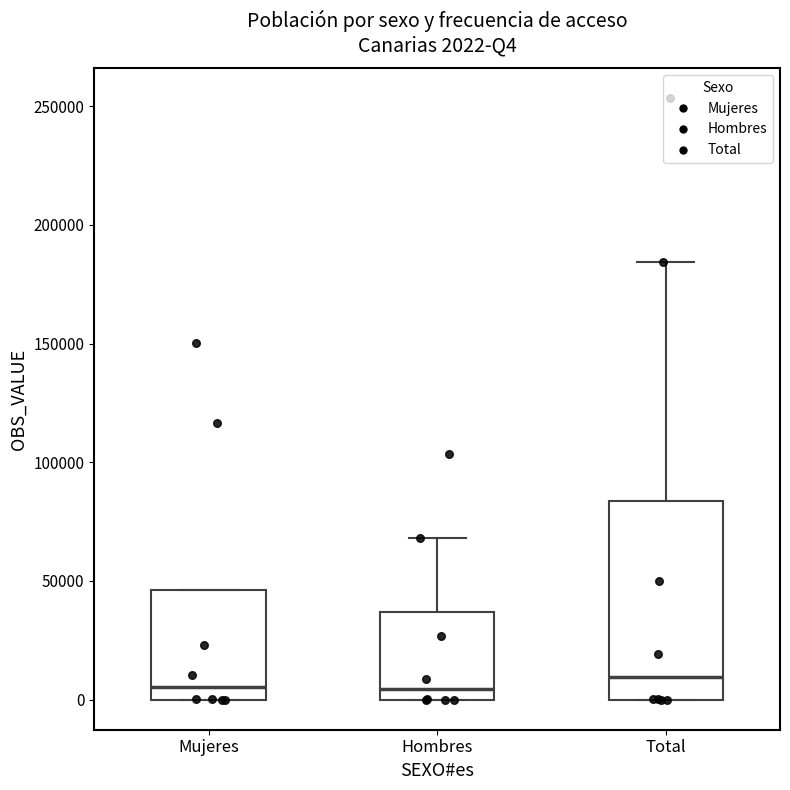

Comparing the boxes themselves (not the whiskers), which one is the tallest?

Total